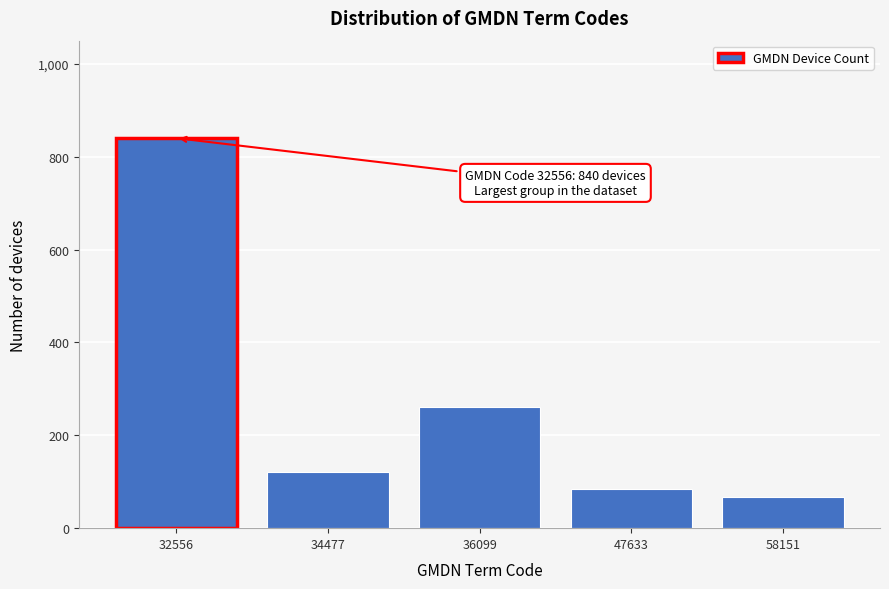

Reading right to left, list all the values displayed in this chart.

67	85	260	120	840